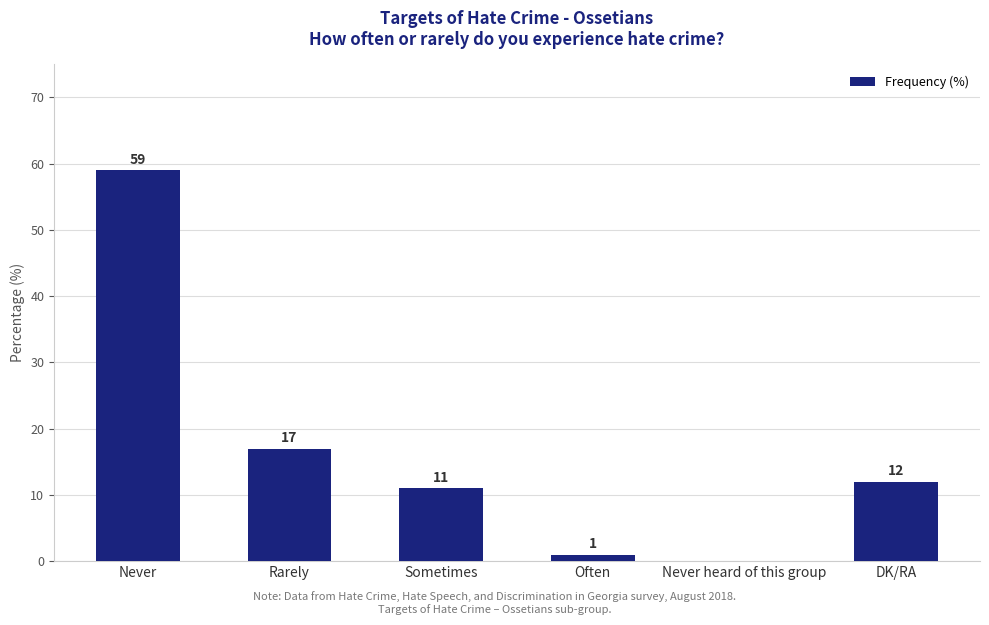

At which label does the data first exceed 12?

Never